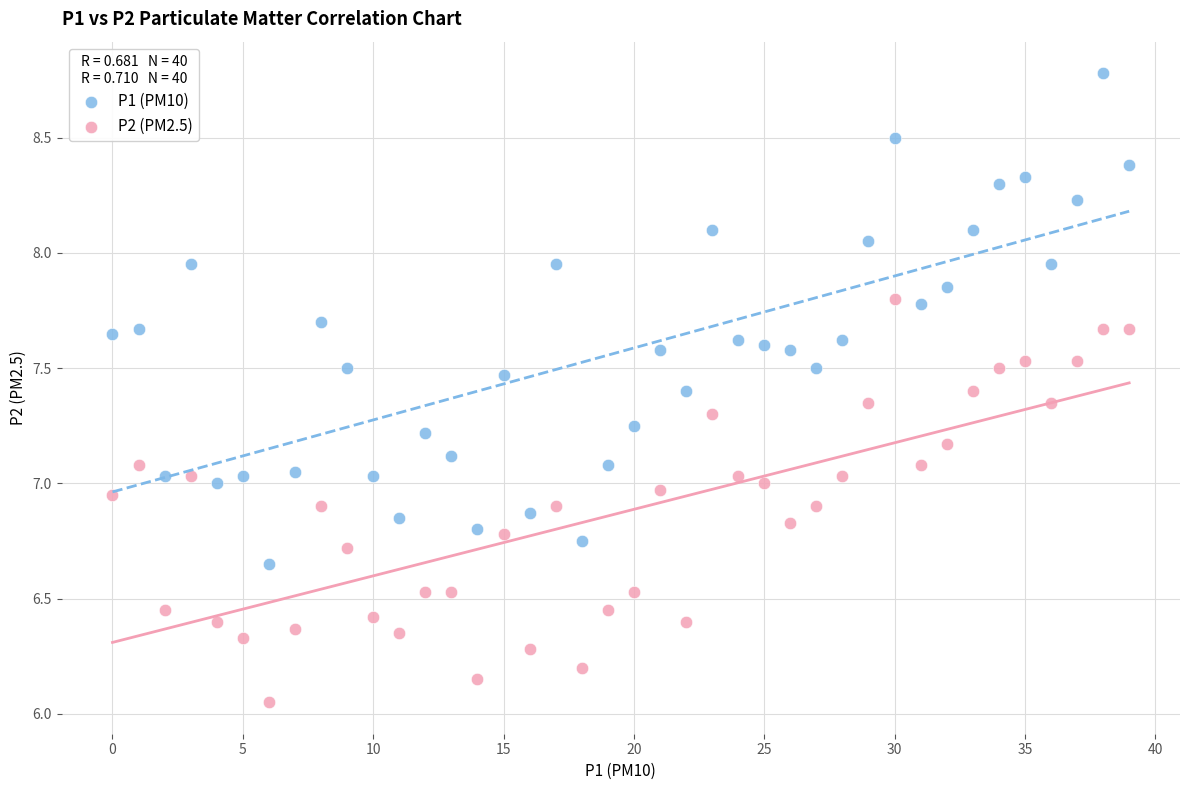

Across all data points, what is the range of Y values (max minus min)?

2.7